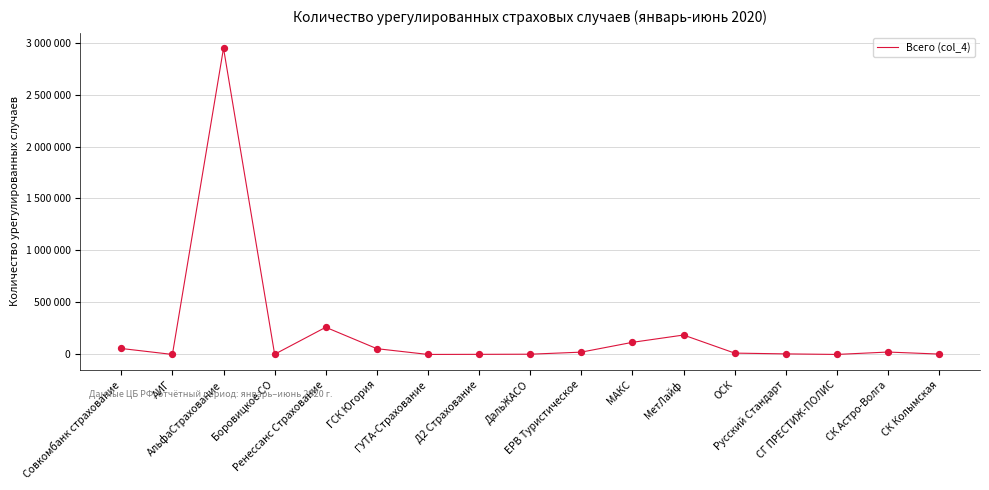

Between АИГ and ДальЖАСО, which is larger?

ДальЖАСО